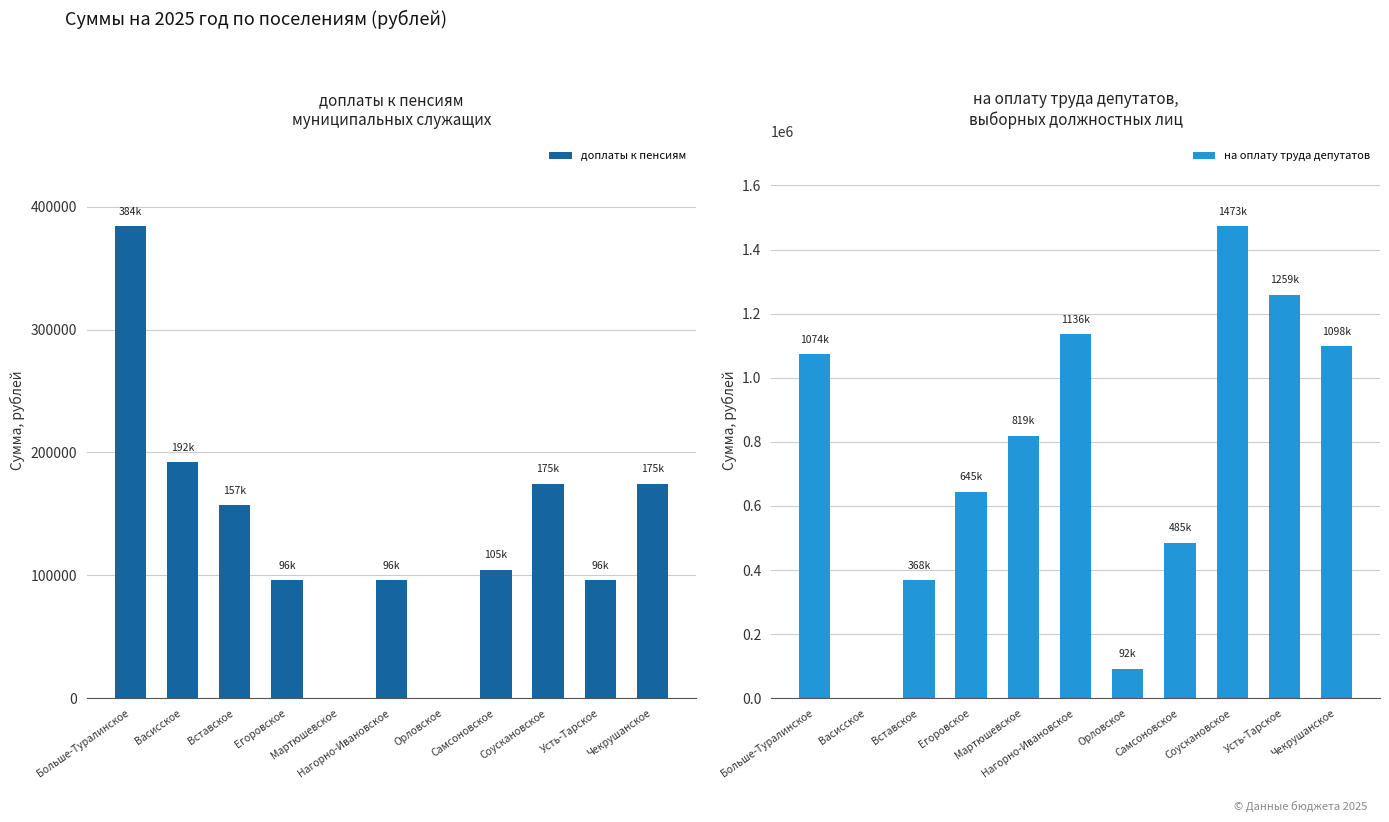

Which label corresponds to the smallest value in the chart?

Мартюшевское